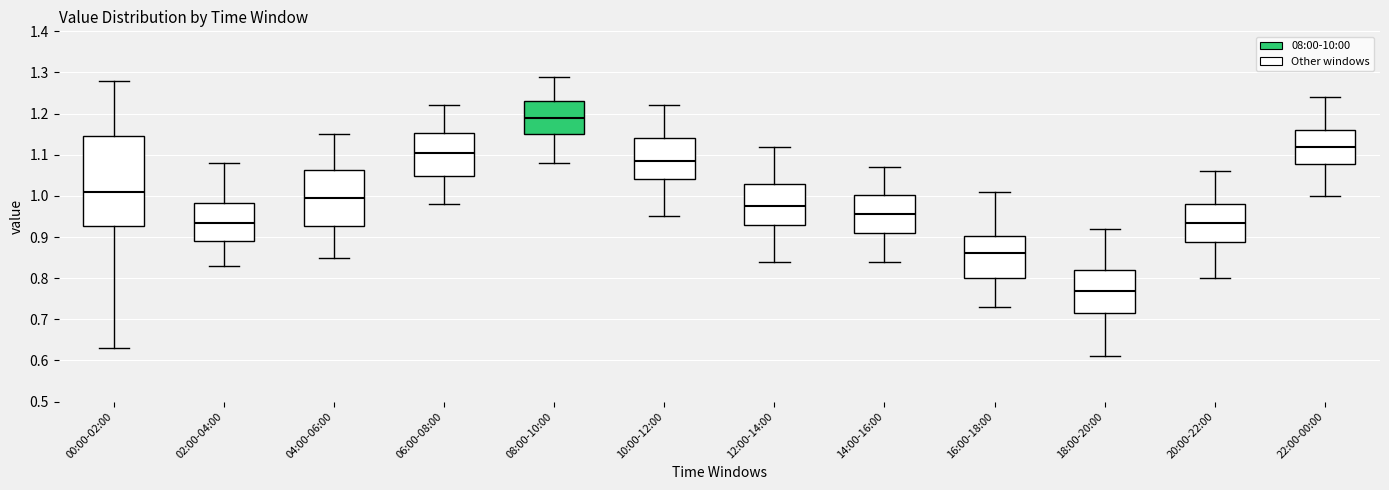

Which box is the tallest, from its lower edge to its upper edge?

00:00-02:00